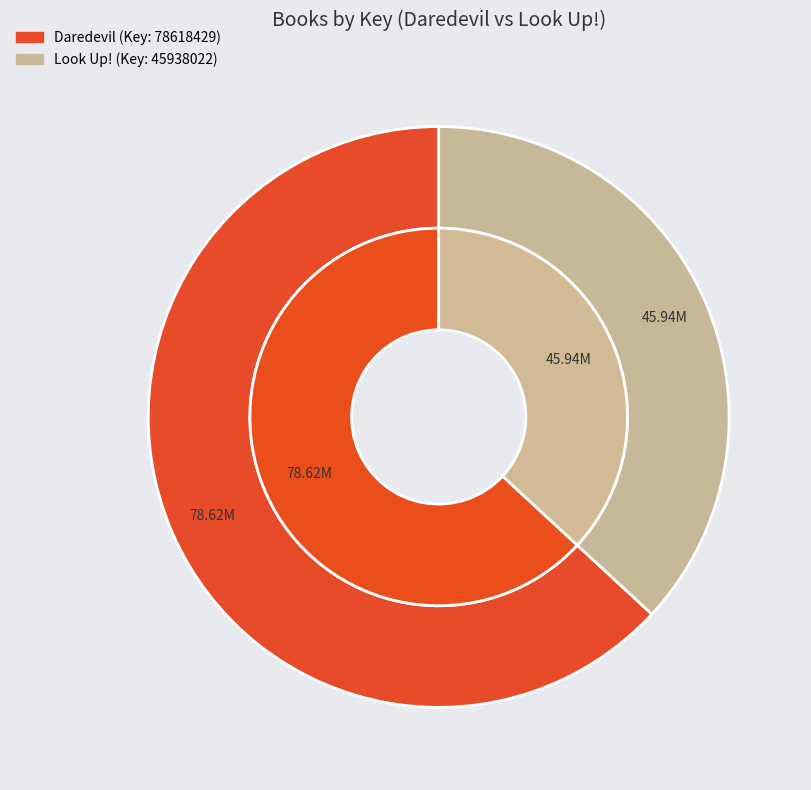

What percentage is the Look Up! slice, to the nearest percent?

37%